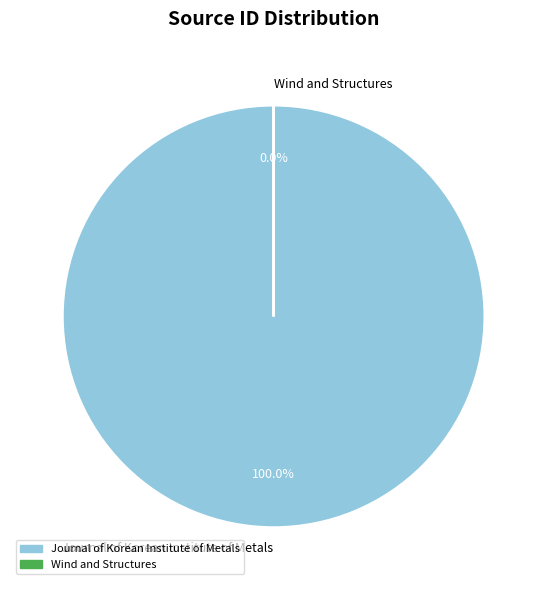

Is there a majority slice in this chart?

Yes